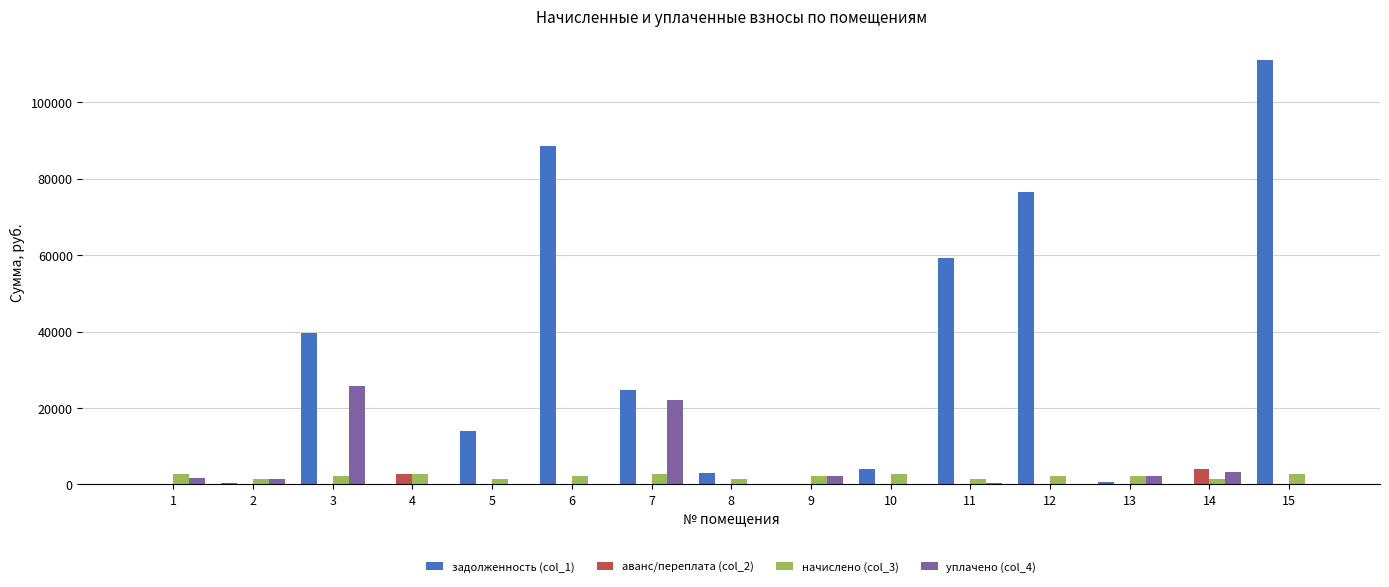

At which category is the sum across all series the highest?

15